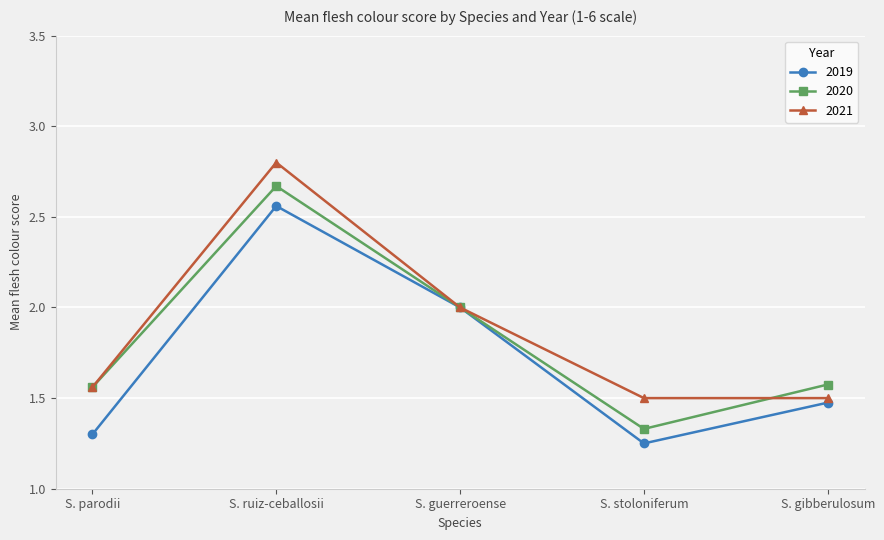

Where is 2020 nearest to the value 2?

S. guerreroense